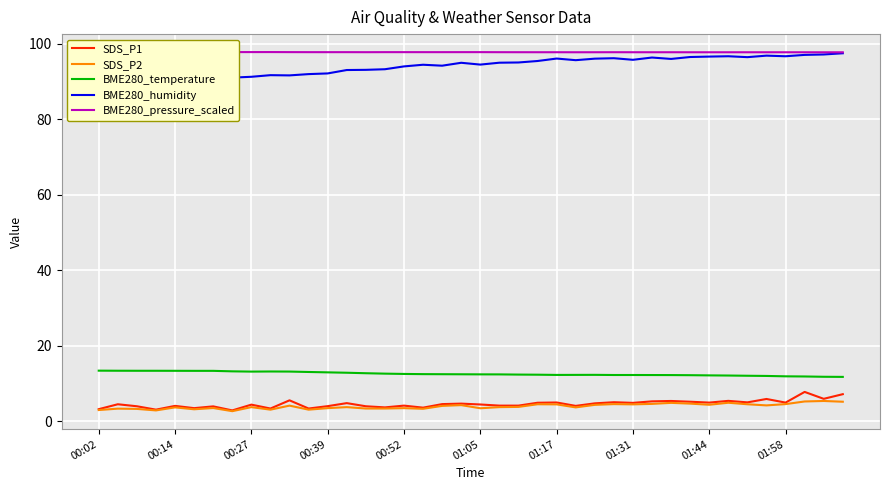

True or false: SDS_P2 and BME280_pressure_scaled intersect in this chart.

False